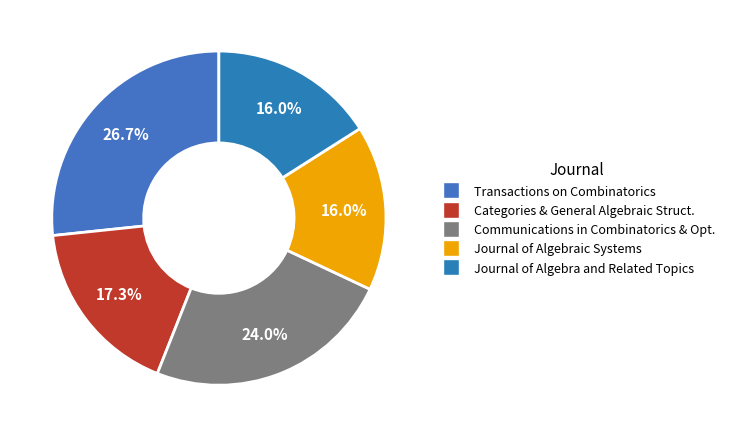

How many slices are in this pie chart?

5